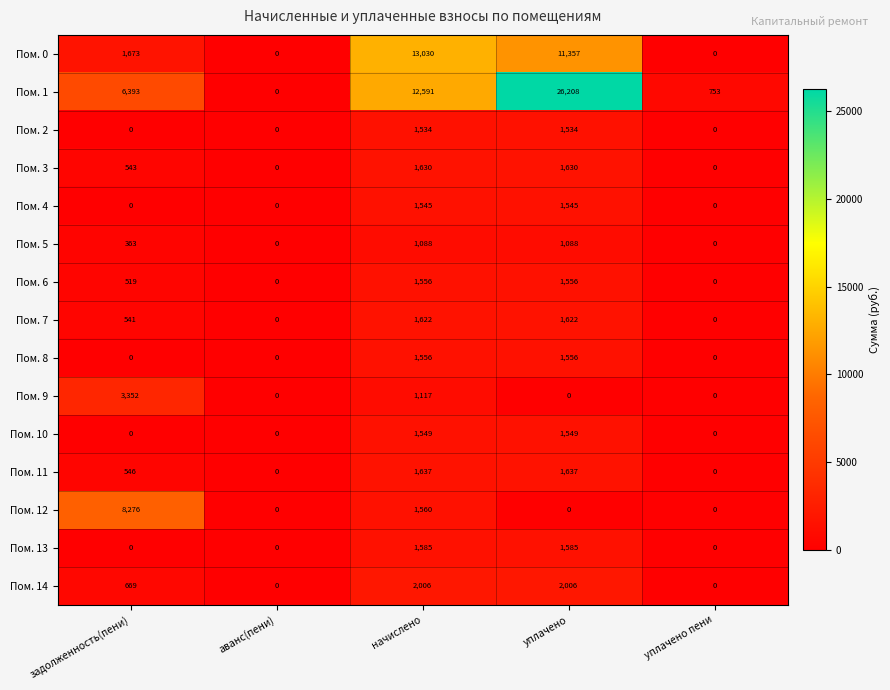

At which category is the sum across all series the highest?

уплачено